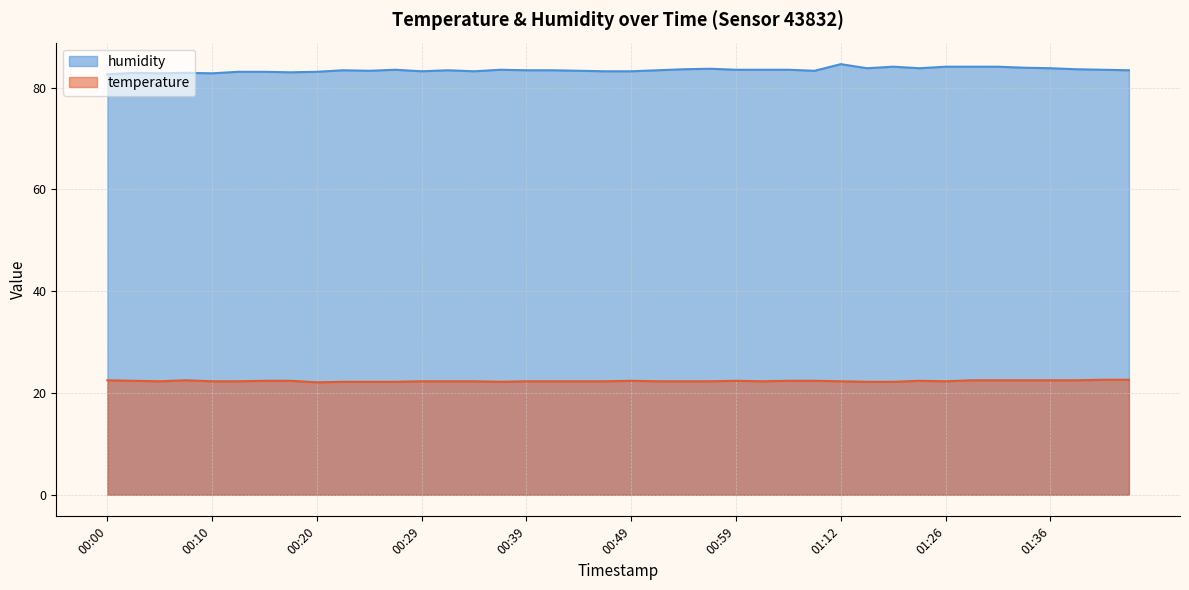

Does the chart display data point markers on the line(s)?

No